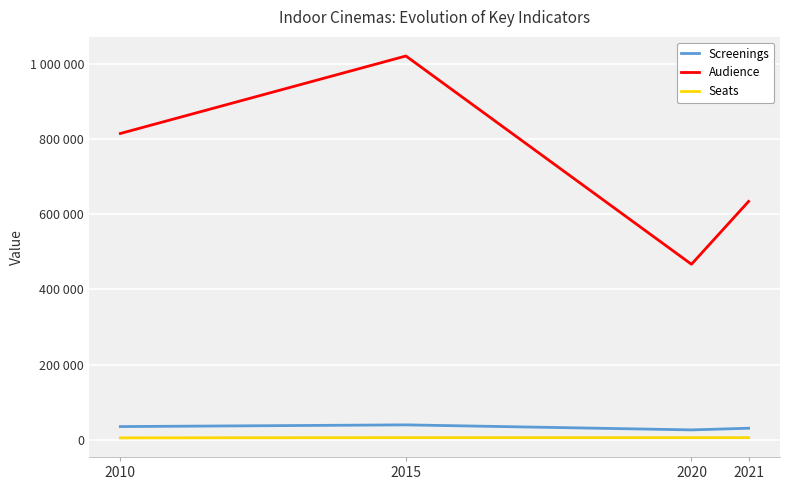

What are all the series names shown in the legend?

Screenings, Audience, Seats